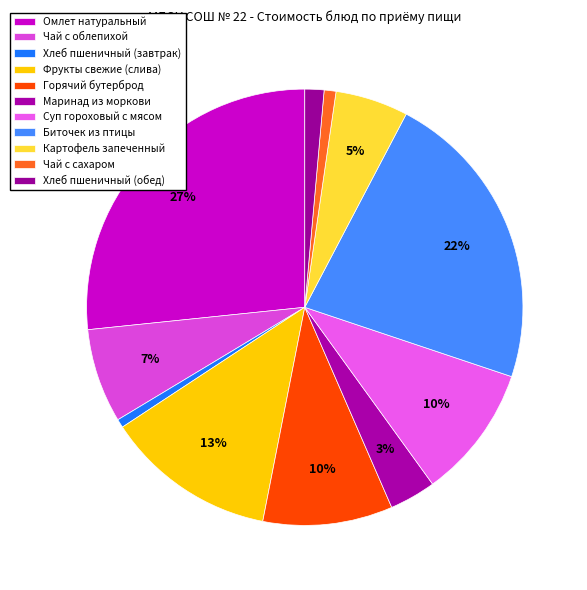

To the nearest percent, what is the difference between the Фрукты свежие (слива) and Омлет натуральный slice percentages?

14%